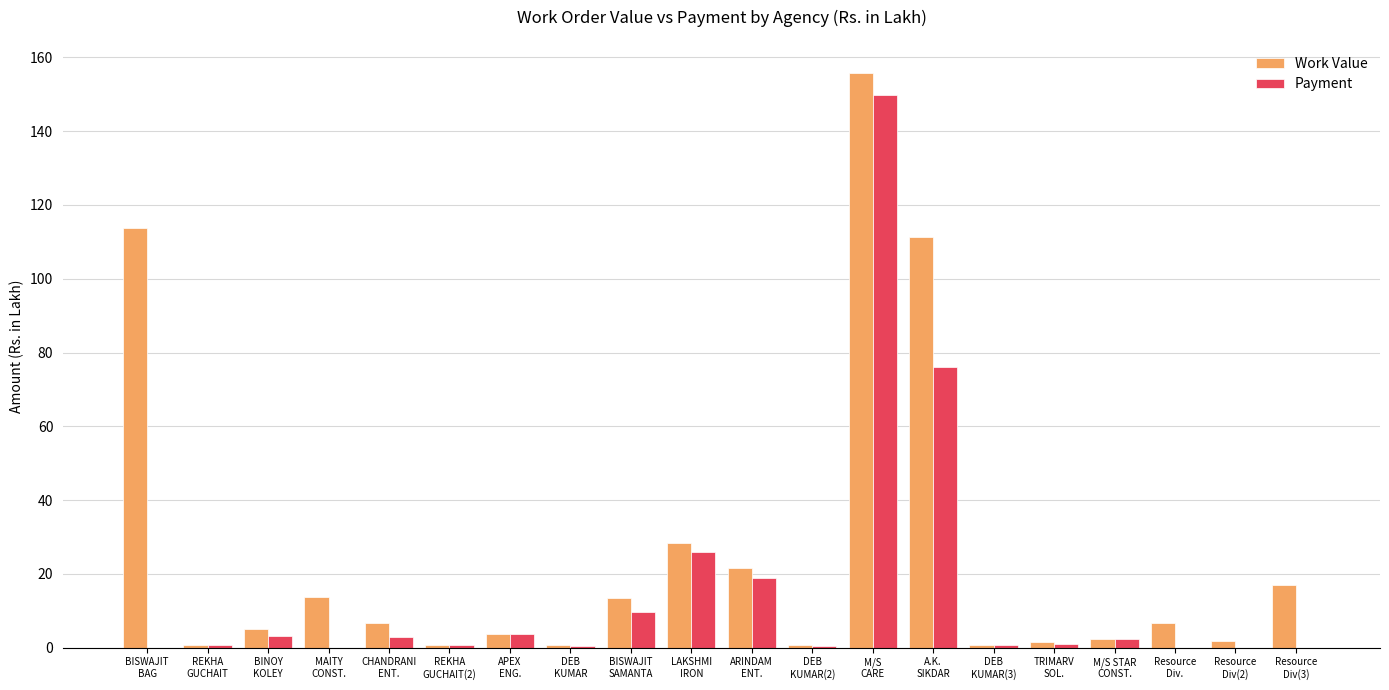

What is the sum of all Work Value values?

506.8